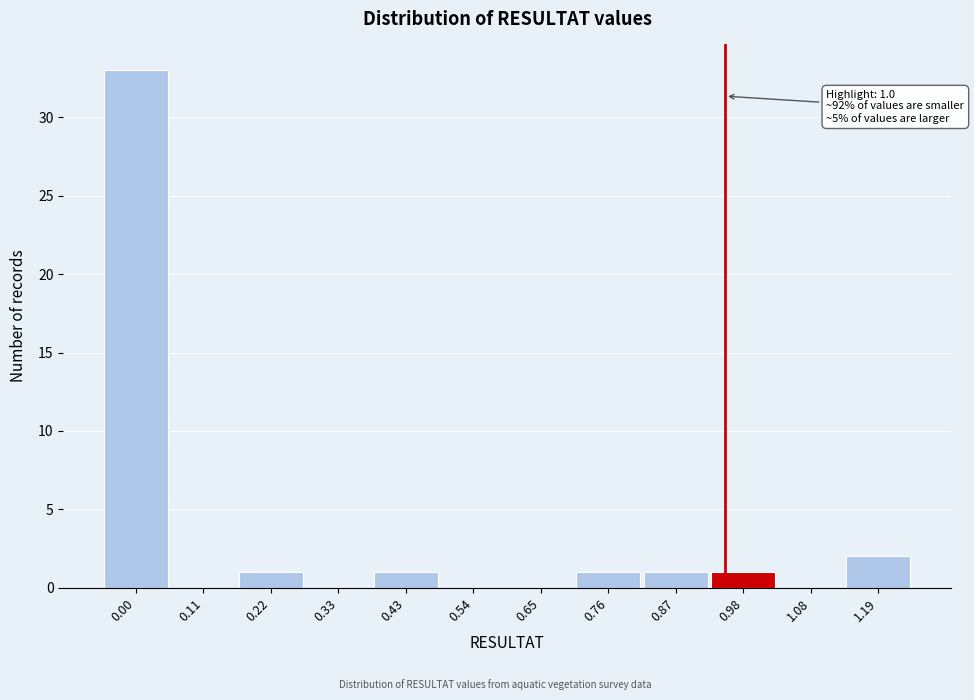

Reading left to right, transcribe all the data shown in this chart.

0.00=33	0.11=0	0.22=1	0.33=0	0.43=1	0.54=0	0.65=0	0.76=1	0.87=1	0.98=1	1.08=0	1.19=2